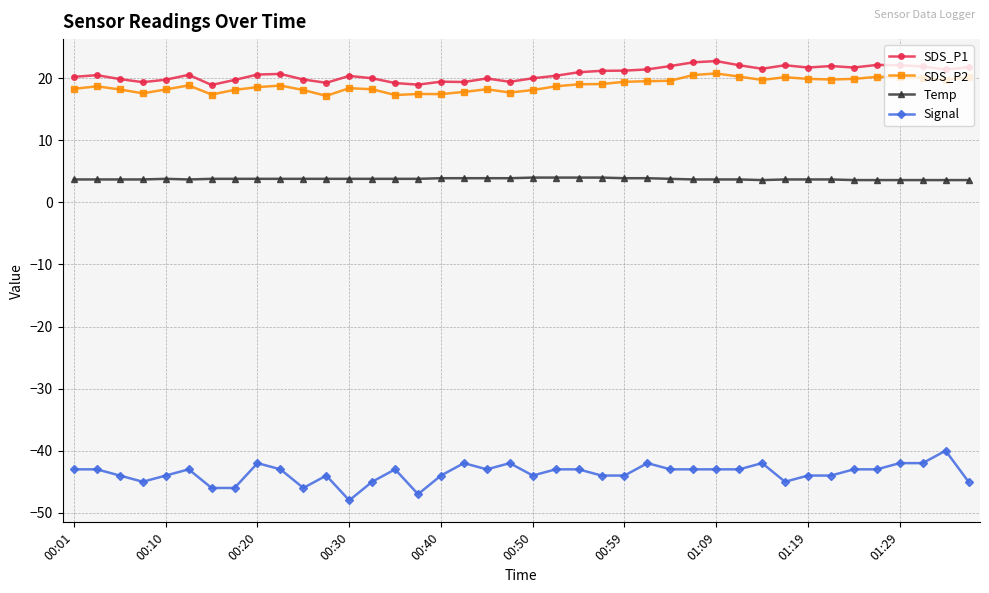

True or false: SDS_P1 has more than 0 points higher than both neighbors.

True